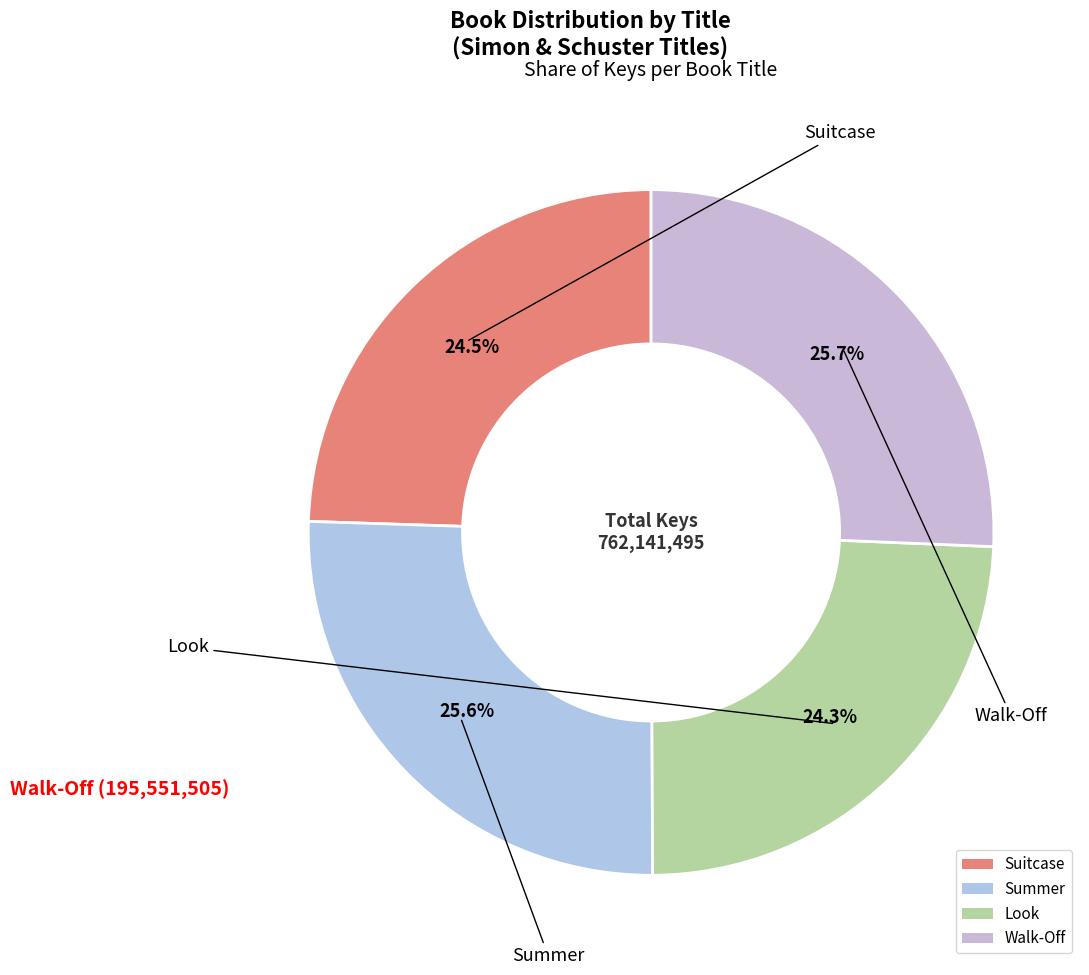

To the nearest percent, what is the combined percentage of Look and Summer?

50%